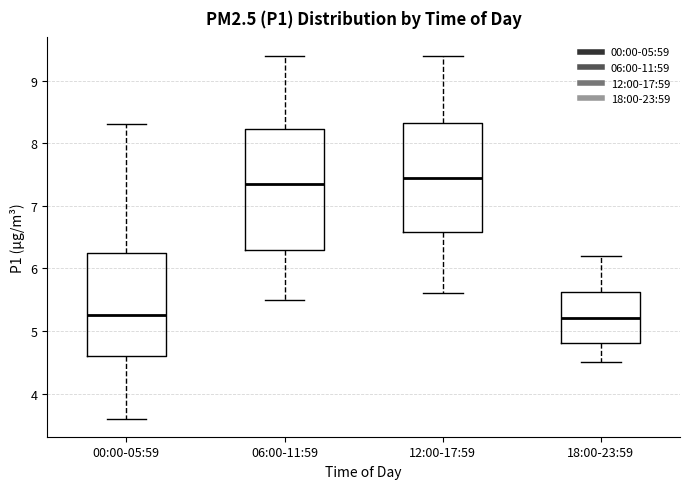

Reading left to right, transcribe this box plot: for each box, give where its median line is, the range the box spans, and where its two whiskers end, as read against the y-axis. The values are not printed on the chart, so give them approximately, as read against the axis.

00:00-05:59: median 5.3, box 4.6 to 6.3, whiskers 3.6 to 8.3
06:00-11:59: median 7.4, box 6.3 to 8.2, whiskers 5.5 to 9.4
12:00-17:59: median 7.5, box 6.6 to 8.3, whiskers 5.6 to 9.4
18:00-23:59: median 5.2, box 4.8 to 5.6, whiskers 4.5 to 6.2